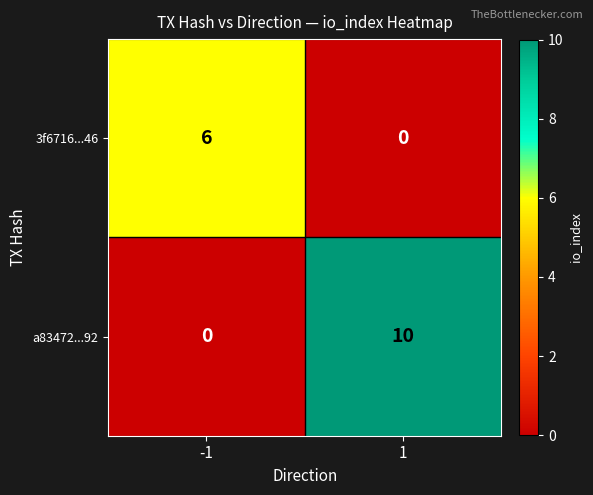

At -1, list the series in order from largest to smallest.

3f6716...46, a83472...92